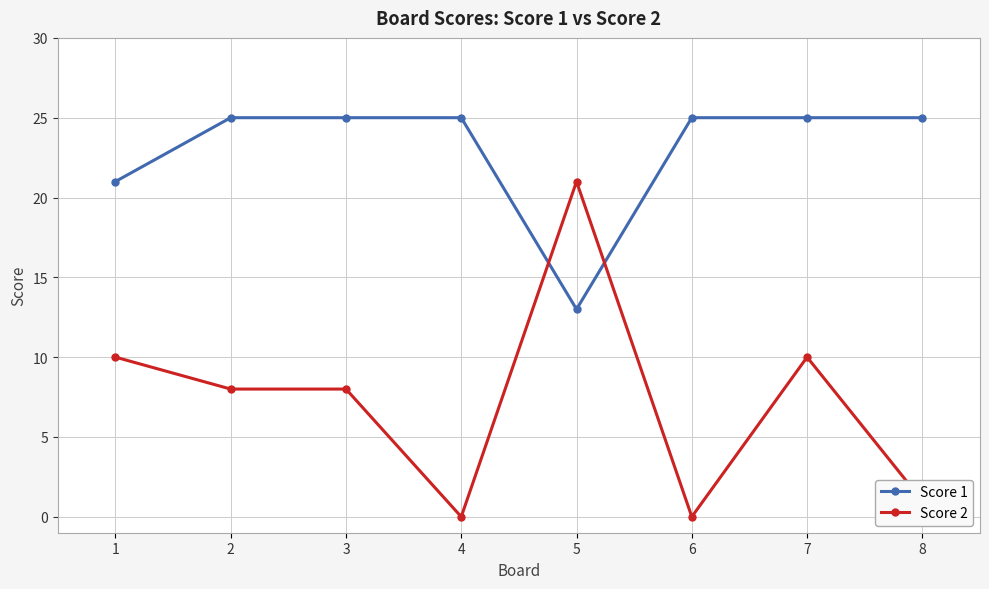

What is the sum of all Score 1 values?

184